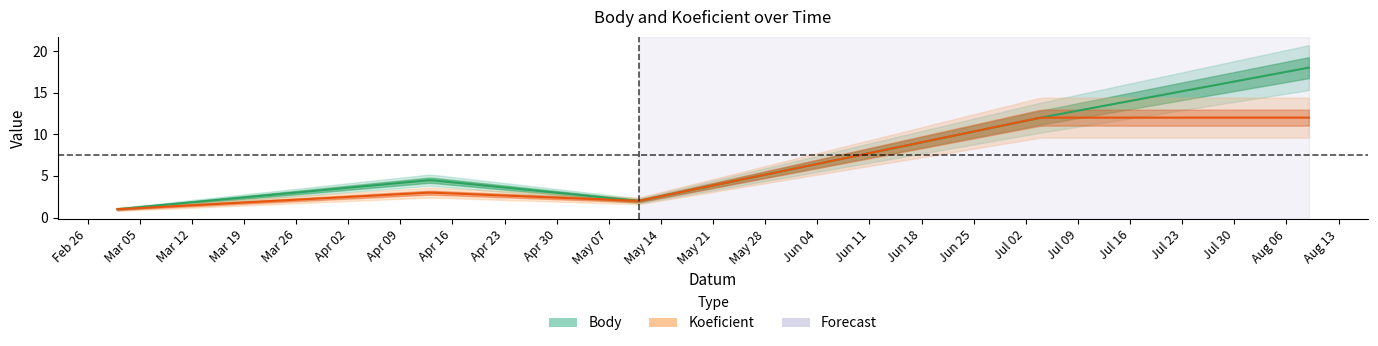

At how many categories does at least one series exceed 7?

2